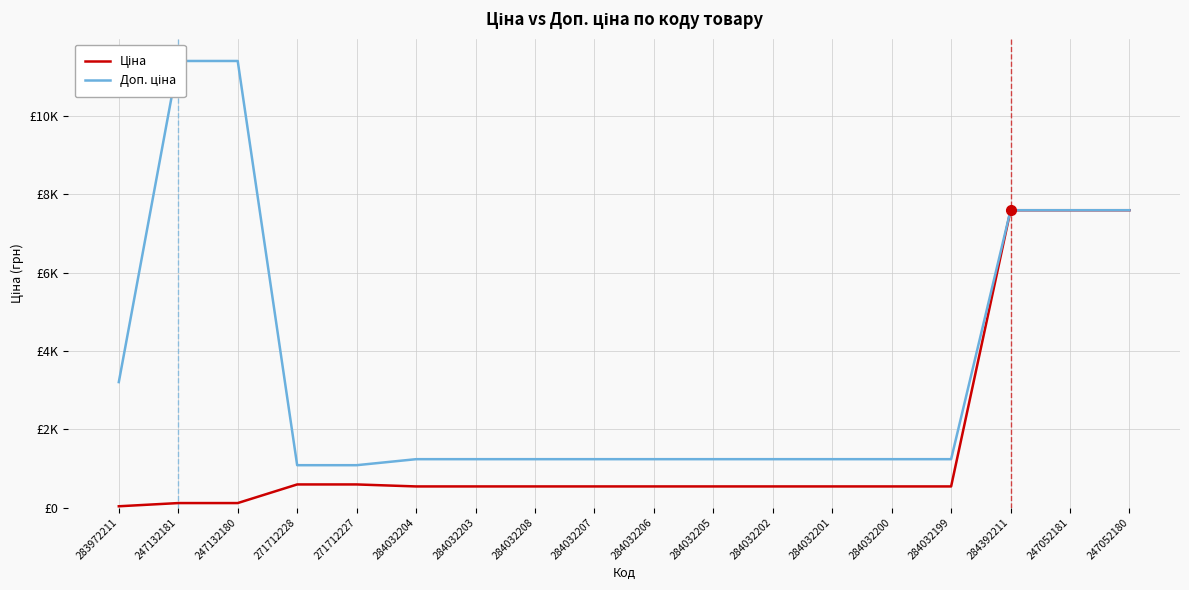

True or false: Ціна and Доп. ціна cross at least once.

False